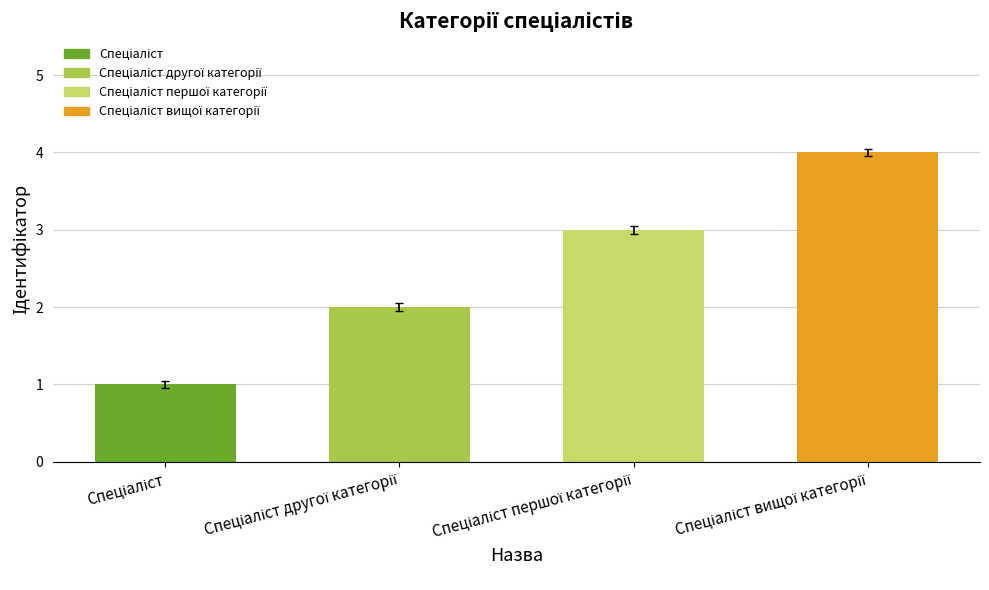

What is the greatest value displayed?

4